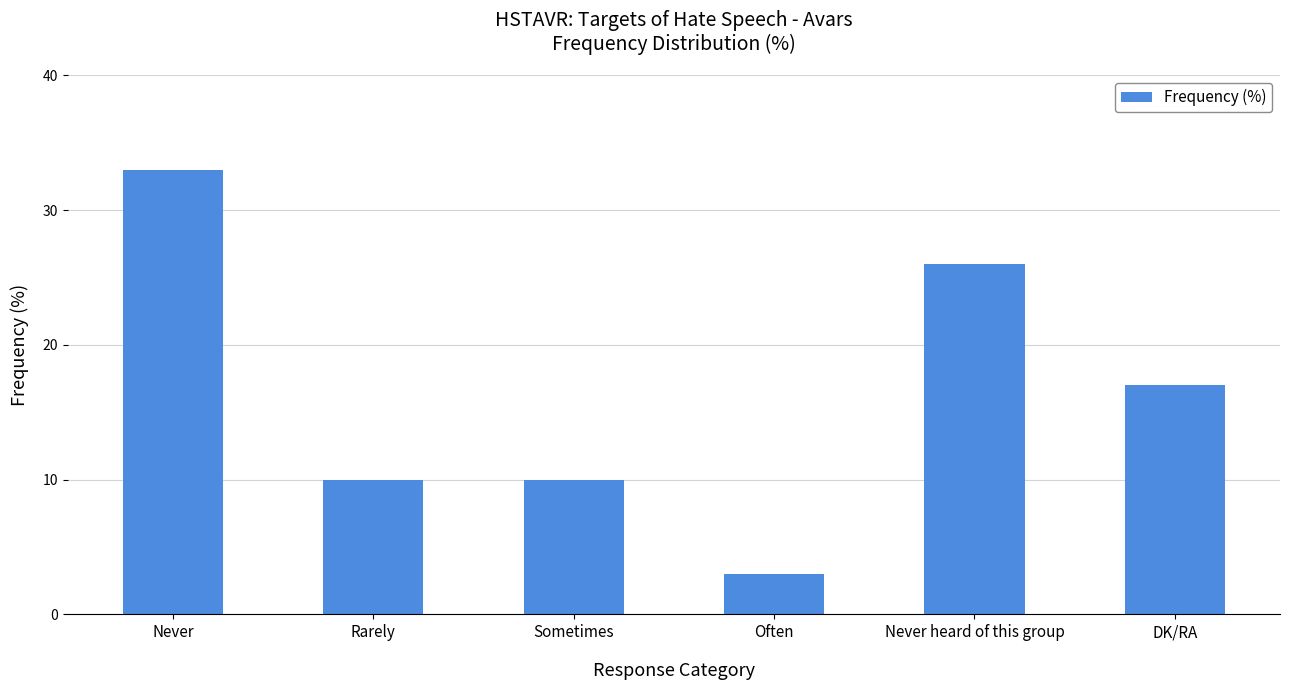

What value does the data have at Often, to the nearest 5?

5